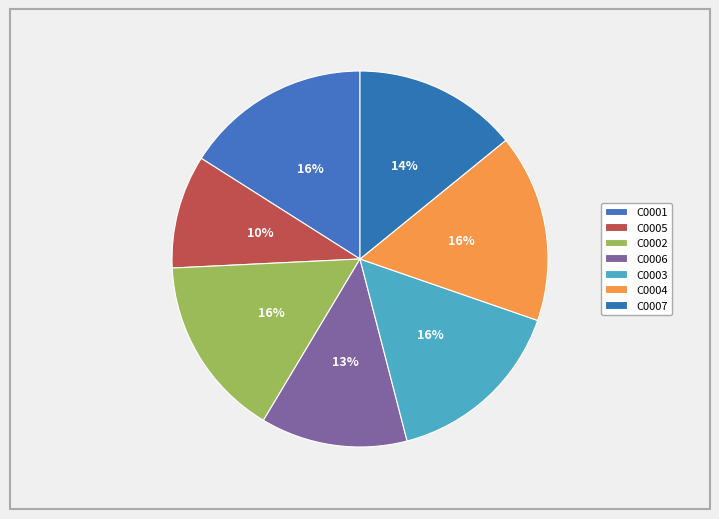

How many segments does this pie chart have?

7